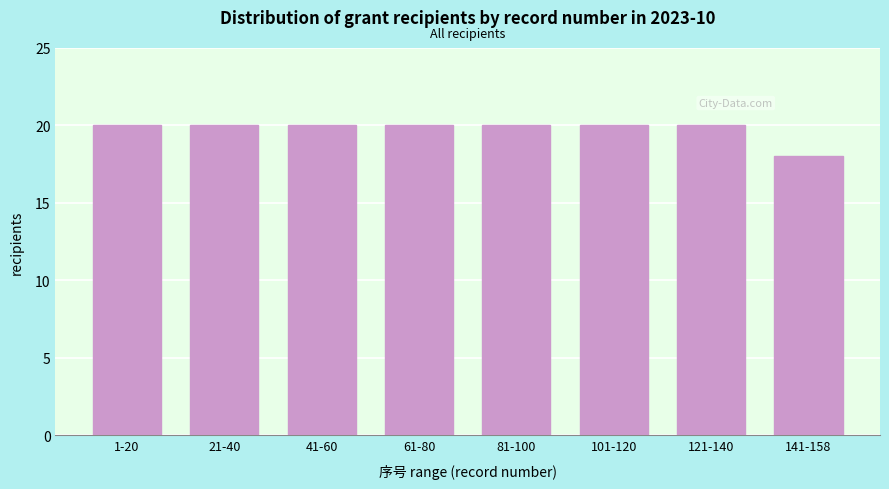

Reading left to right, extract all data points from this chart.

1-20=20	21-40=20	41-60=20	61-80=20	81-100=20	101-120=20	121-140=20	141-158=18